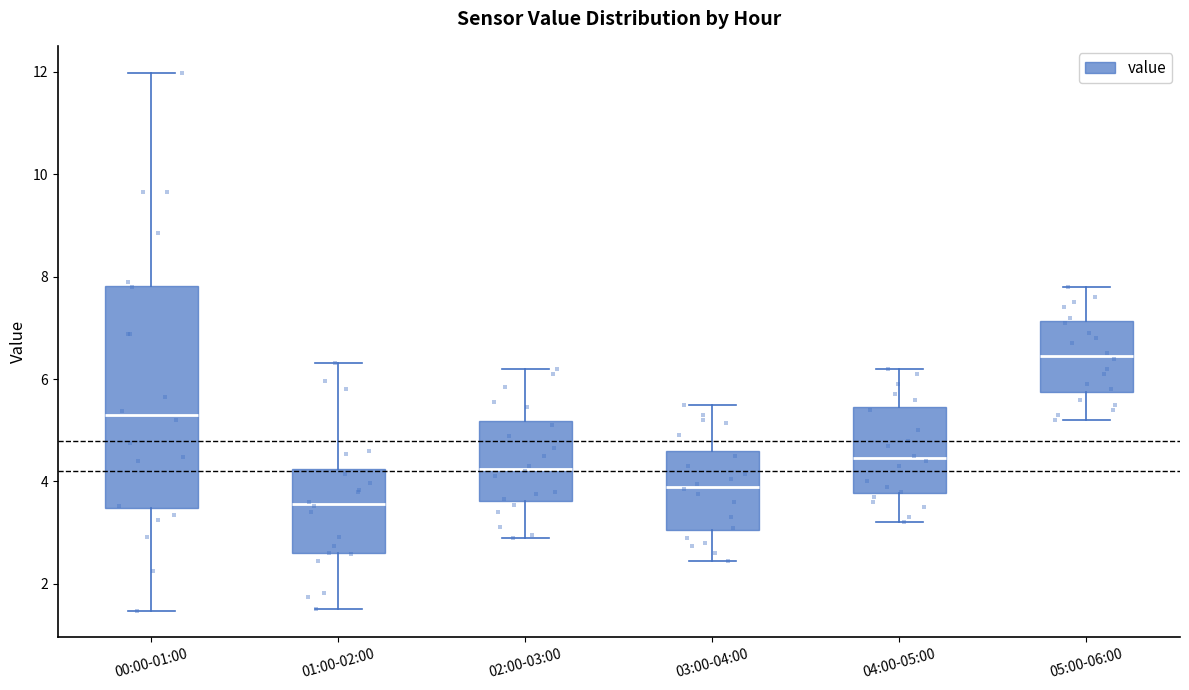

Reading left to right, transcribe this box plot: for each box, give where its median line is, the range the box spans, and where its two whiskers end, as read against the y-axis. The values are not printed on the chart, so give them approximately, as read against the axis.

00:00-01:00: median 5.2, box 3.4 to 7.8, whiskers 1.4 to 12.0
01:00-02:00: median 3.6, box 2.6 to 4.2, whiskers 1.6 to 6.4
02:00-03:00: median 4.2, box 3.6 to 5.2, whiskers 3.0 to 6.2
03:00-04:00: median 4.0, box 3.0 to 4.6, whiskers 2.4 to 5.6
04:00-05:00: median 4.4, box 3.8 to 5.4, whiskers 3.2 to 6.2
05:00-06:00: median 6.4, box 5.8 to 7.2, whiskers 5.2 to 7.8